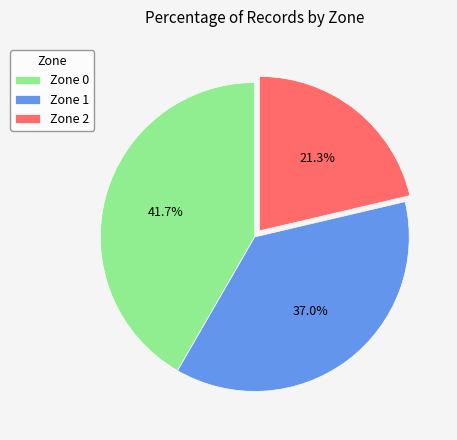

Which slice is the largest?

Zone 0